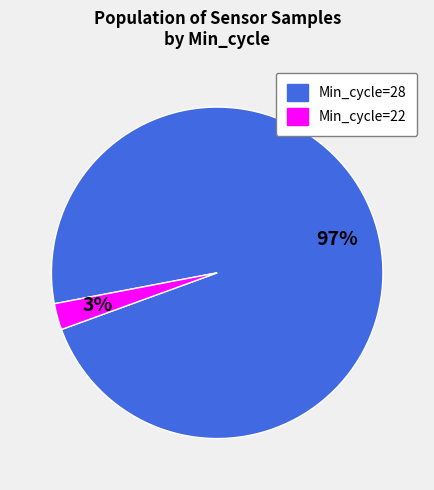

Is there a majority slice in this chart?

Yes